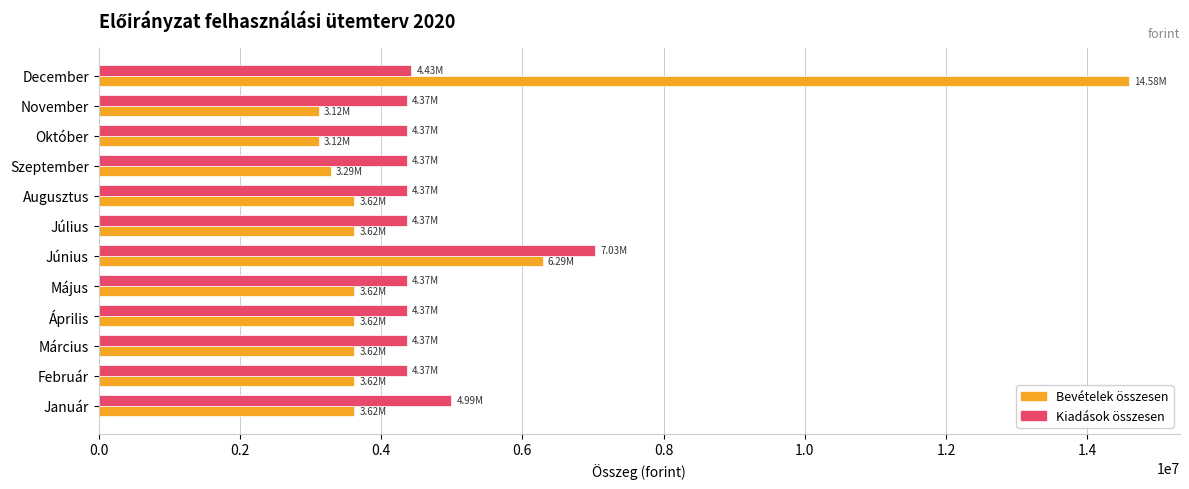

At which category is the sum across all series the highest?

December